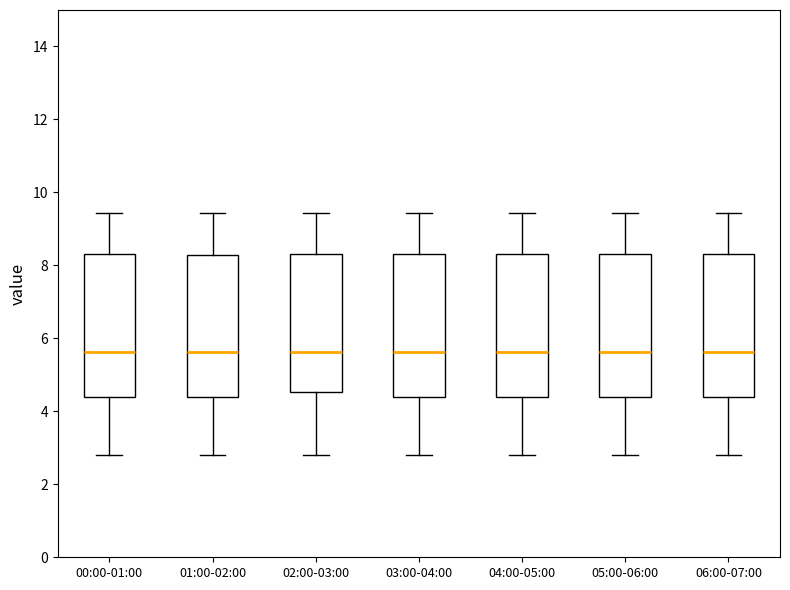

Reading left to right, read every box against the y-axis: the position of its median line, the range the box covers, and the ends of its whiskers. The values are not printed on the chart, so give them approximately, as read against the axis.

00:00-01:00: median 5.6, box 4.4 to 8.4, whiskers 2.8 to 9.4
01:00-02:00: median 5.6, box 4.4 to 8.2, whiskers 2.8 to 9.4
02:00-03:00: median 5.6, box 4.6 to 8.4, whiskers 2.8 to 9.4
03:00-04:00: median 5.6, box 4.4 to 8.4, whiskers 2.8 to 9.4
04:00-05:00: median 5.6, box 4.4 to 8.4, whiskers 2.8 to 9.4
05:00-06:00: median 5.6, box 4.4 to 8.4, whiskers 2.8 to 9.4
06:00-07:00: median 5.6, box 4.4 to 8.4, whiskers 2.8 to 9.4